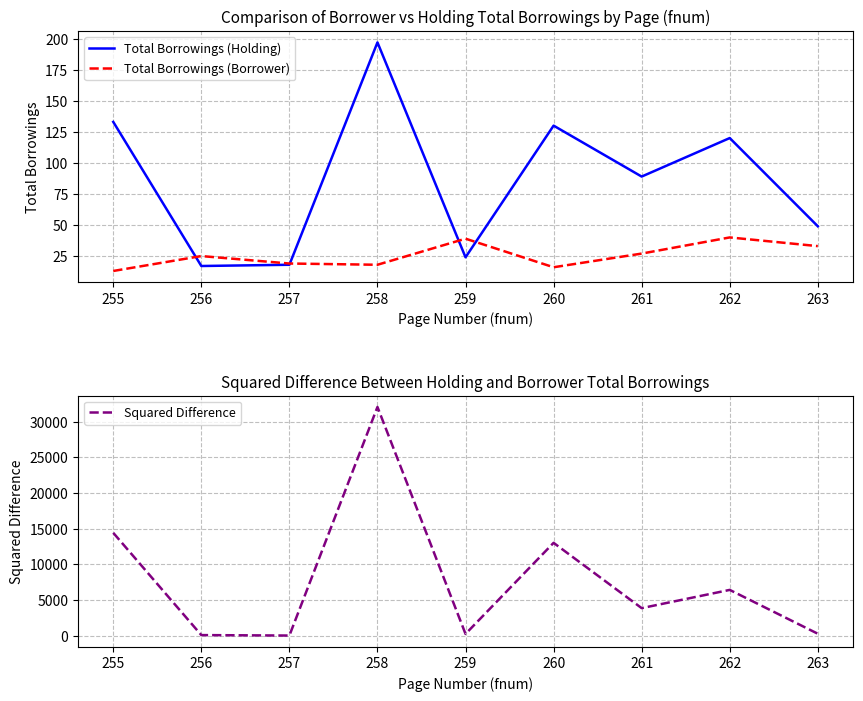

What is the difference between the maximum and minimum values in the Total Borrowings (Holding) series?

180